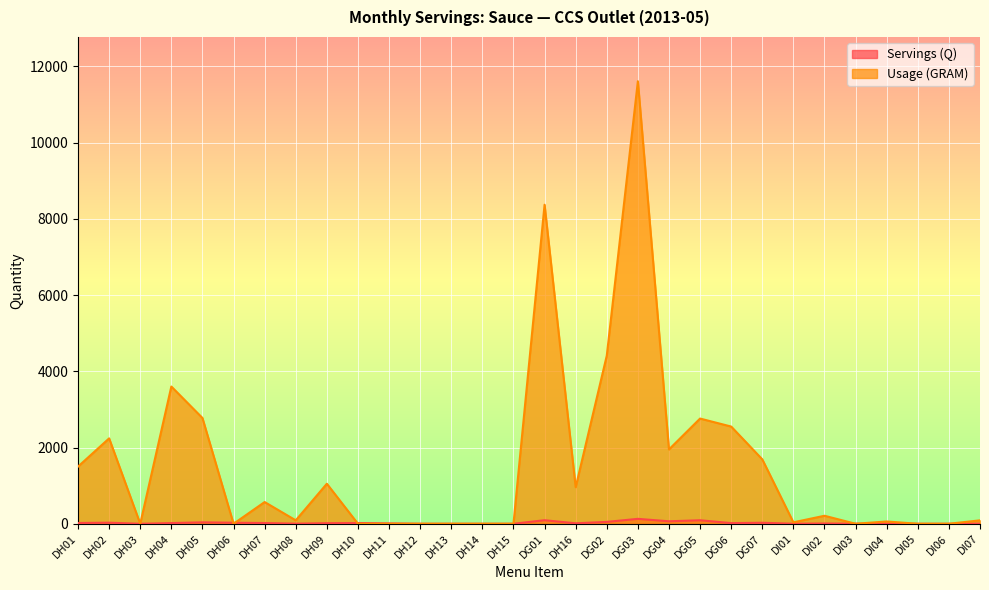

How many times do Usage (GRAM) and Servings (Q) cross each other?

5